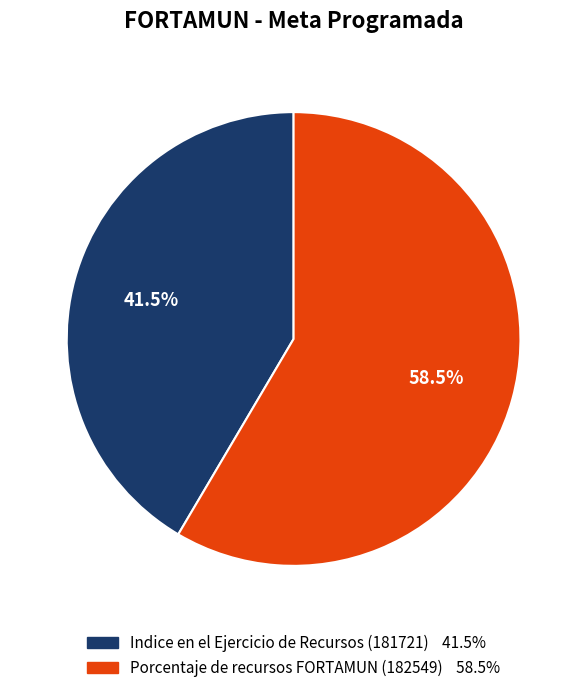

How many slices are in this pie chart?

2